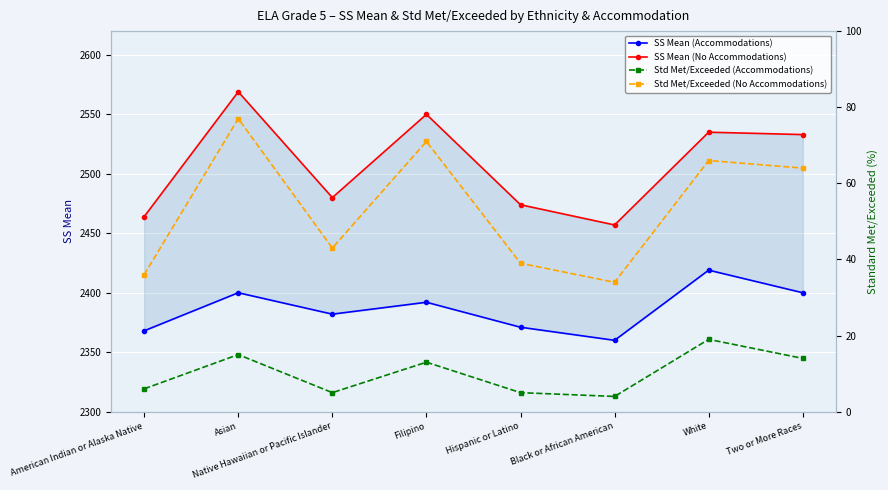

What is the label of the 5th point from the left?

Hispanic or Latino